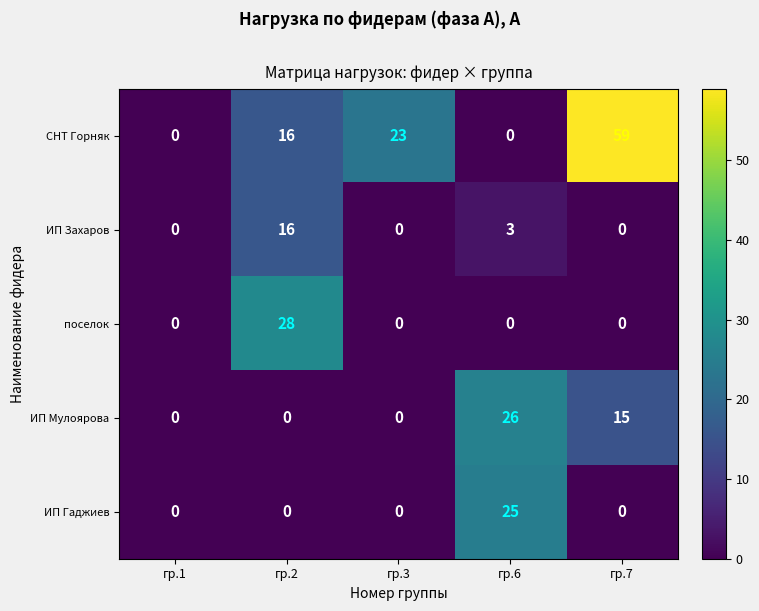

What is the spread (max minus min) of values at гр.2?

28